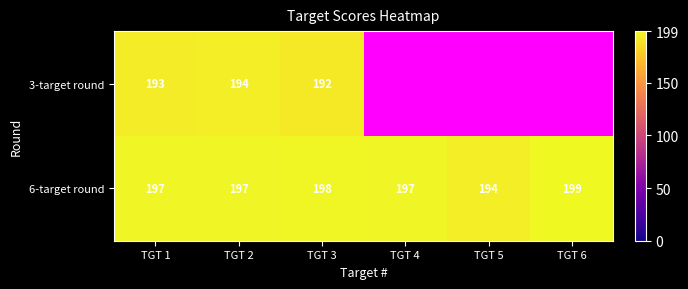

Is it true that 6-target round equals 129 at TGT 6?

False